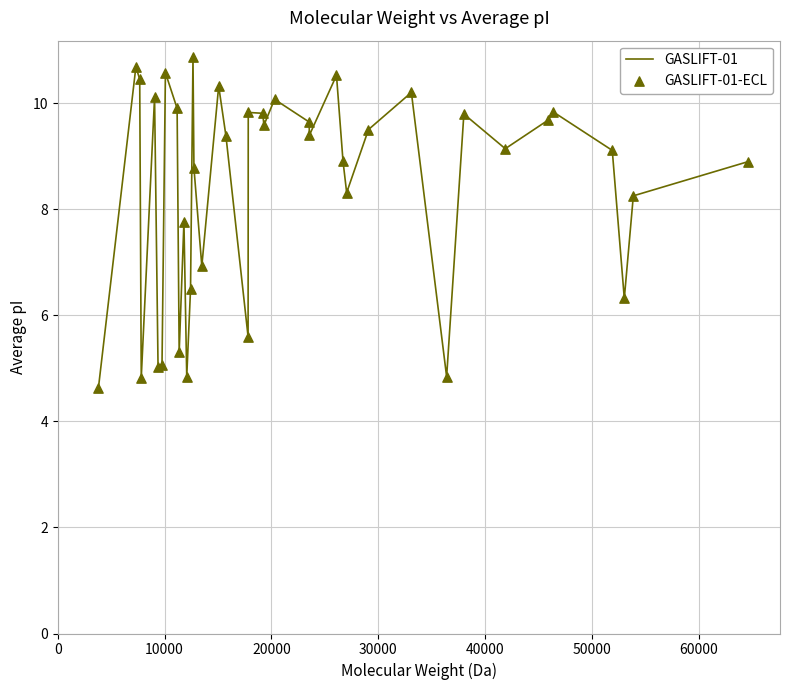

What is the minimum value shown in the chart?

4.6